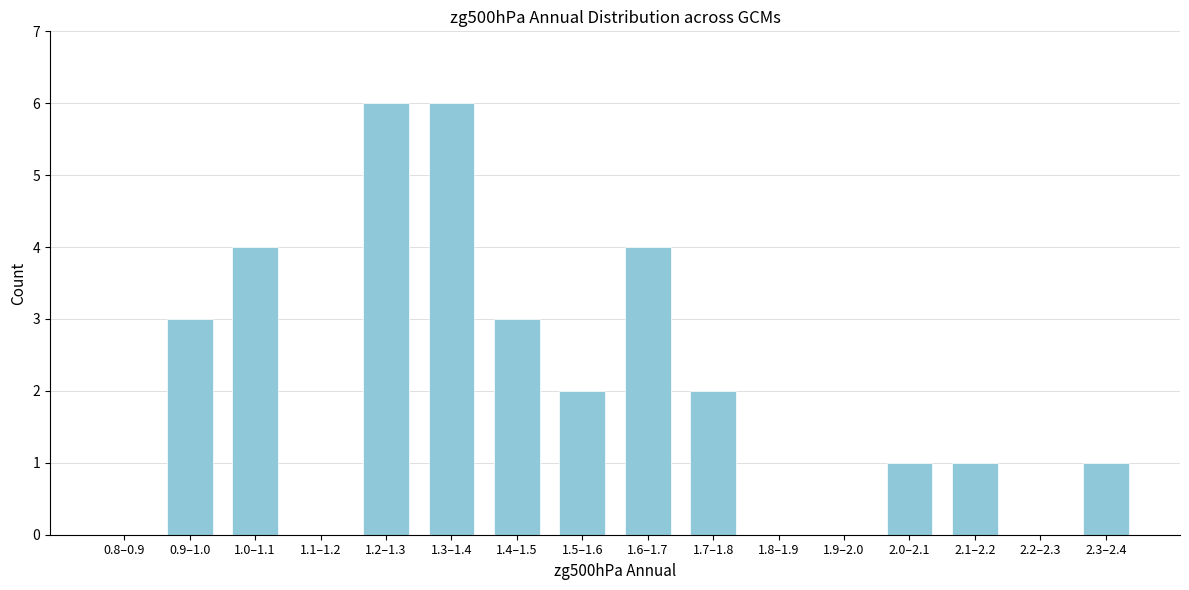

Reading left to right, list all the values displayed in this chart.

0.8–0.9=0	0.9–1.0=3	1.0–1.1=4	1.1–1.2=0	1.2–1.3=6	1.3–1.4=6	1.4–1.5=3	1.5–1.6=2	1.6–1.7=4	1.7–1.8=2	1.8–1.9=0	1.9–2.0=0	2.0–2.1=1	2.1–2.2=1	2.2–2.3=0	2.3–2.4=1